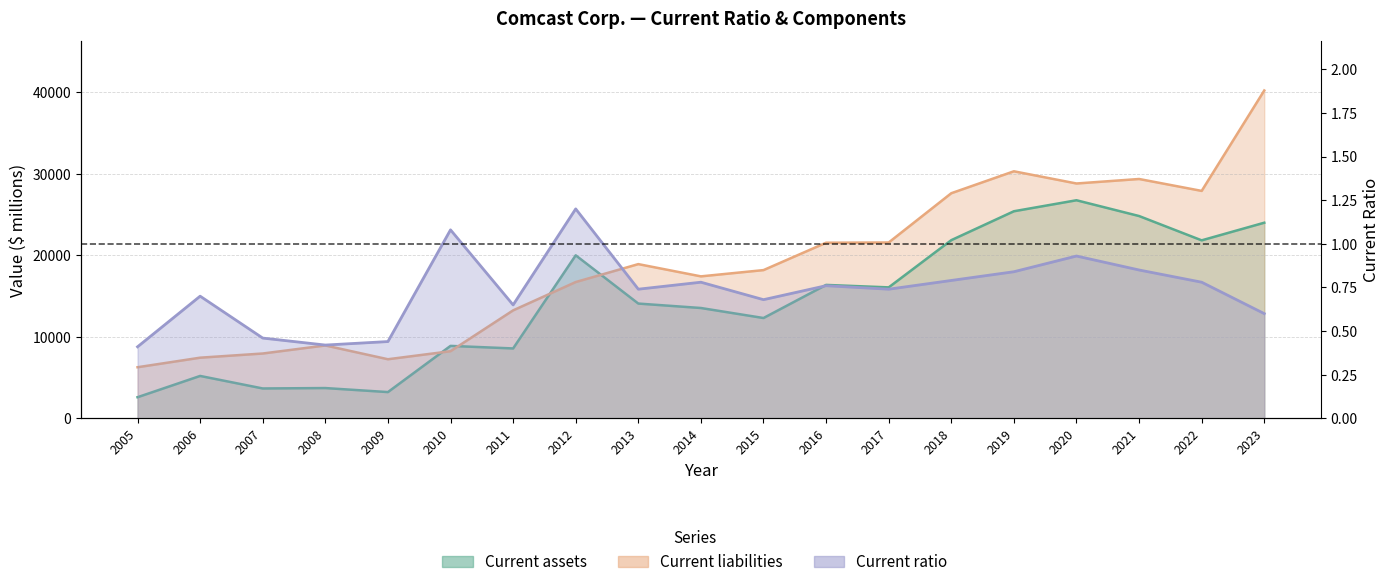

In Current liabilities, how many points are higher than both neighbors (excluding endpoints)?

4